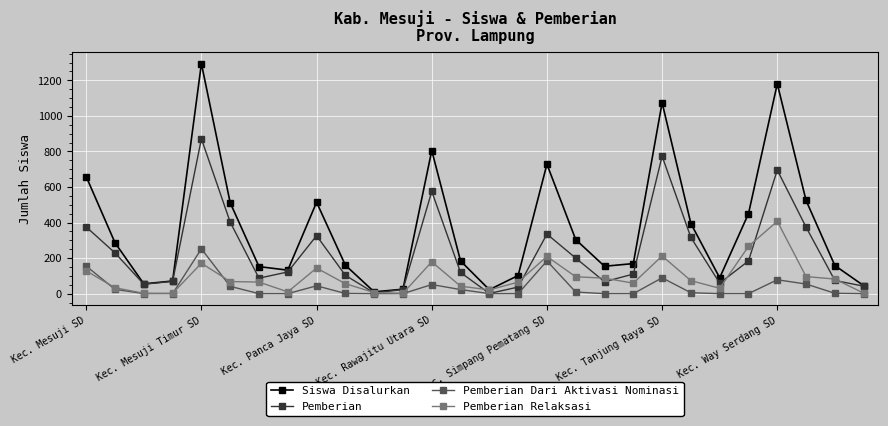

How many data points in Siswa Disalurkan are less than 184?

14